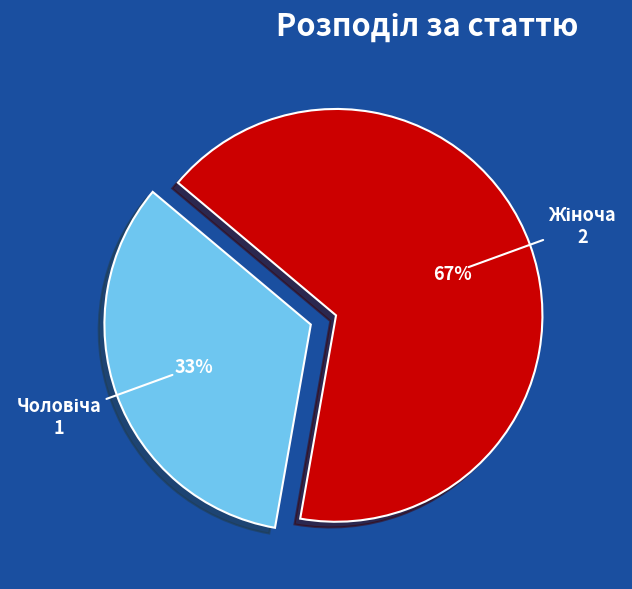

Is there a majority slice in this chart?

Yes